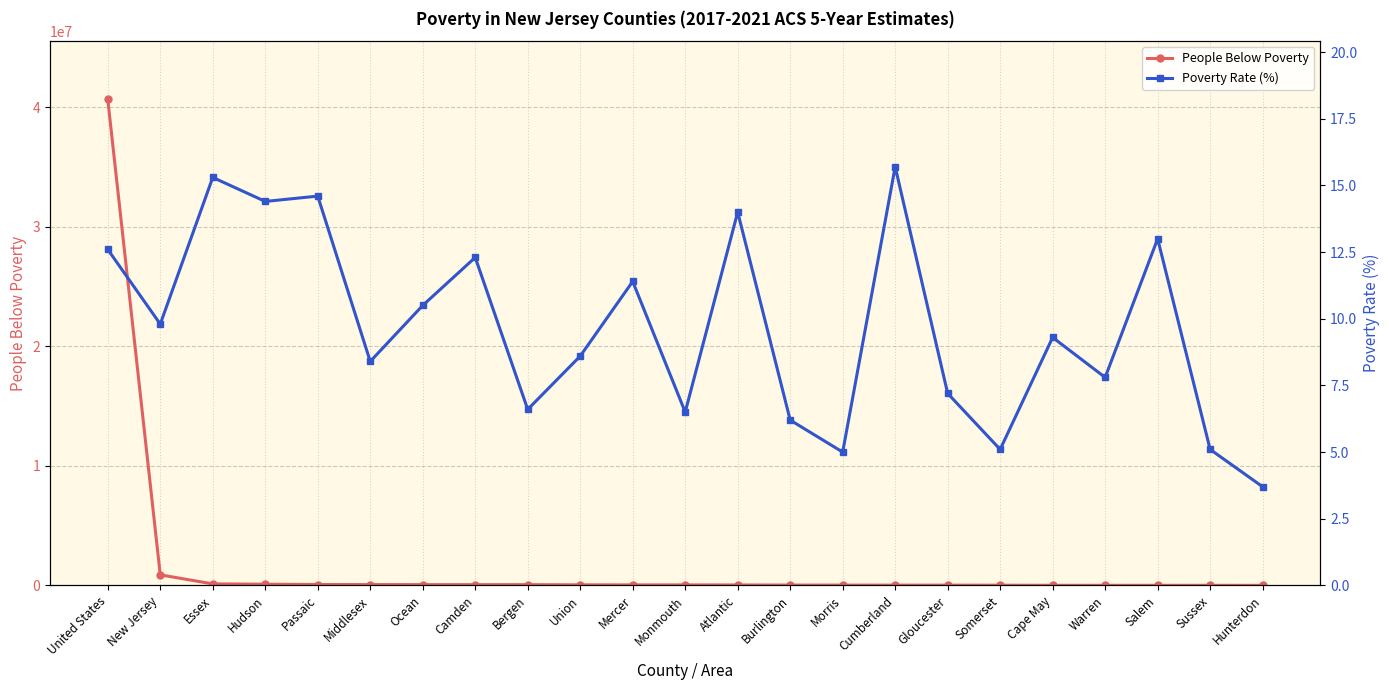

List the series in order of their peak value, highest first.

People Below Poverty, Poverty Rate (%)